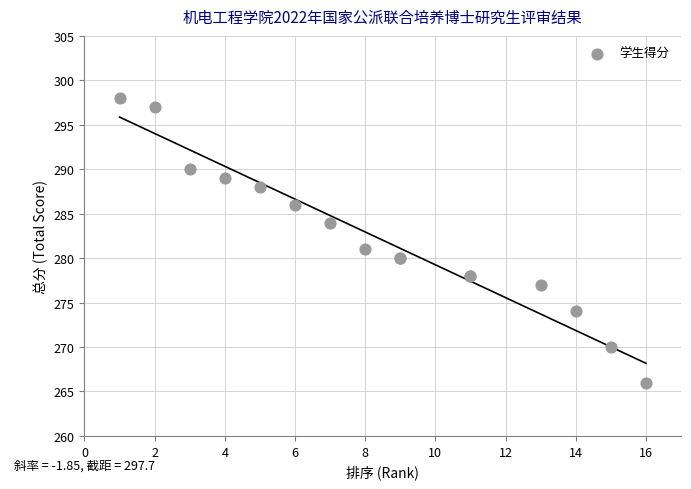

What Y value in the scatter plot is closest to 282?

281